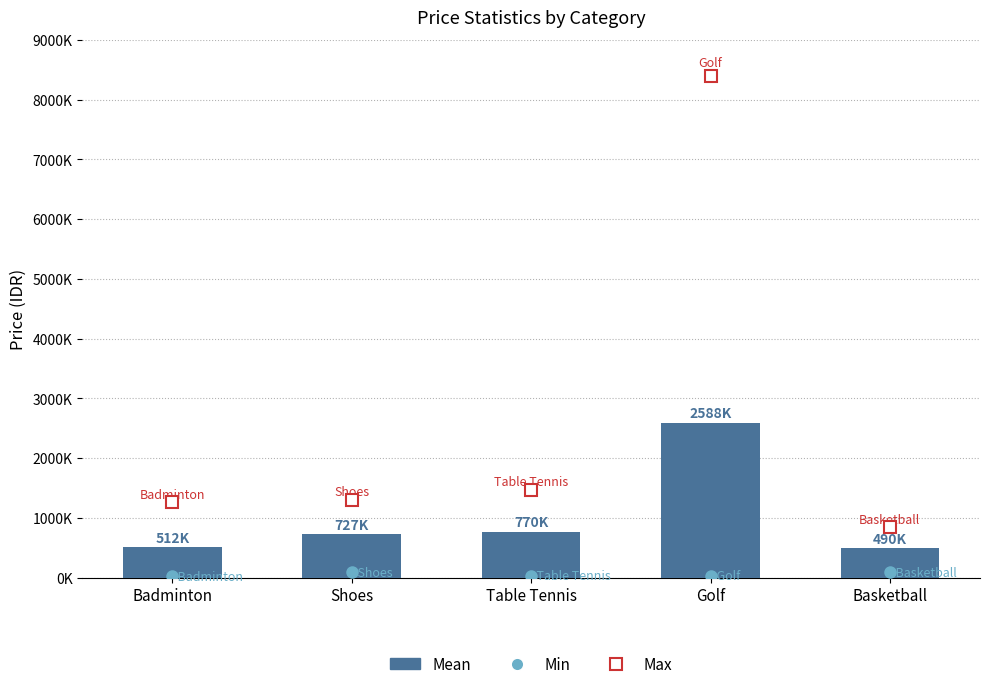

What is the average value?

1017261.9